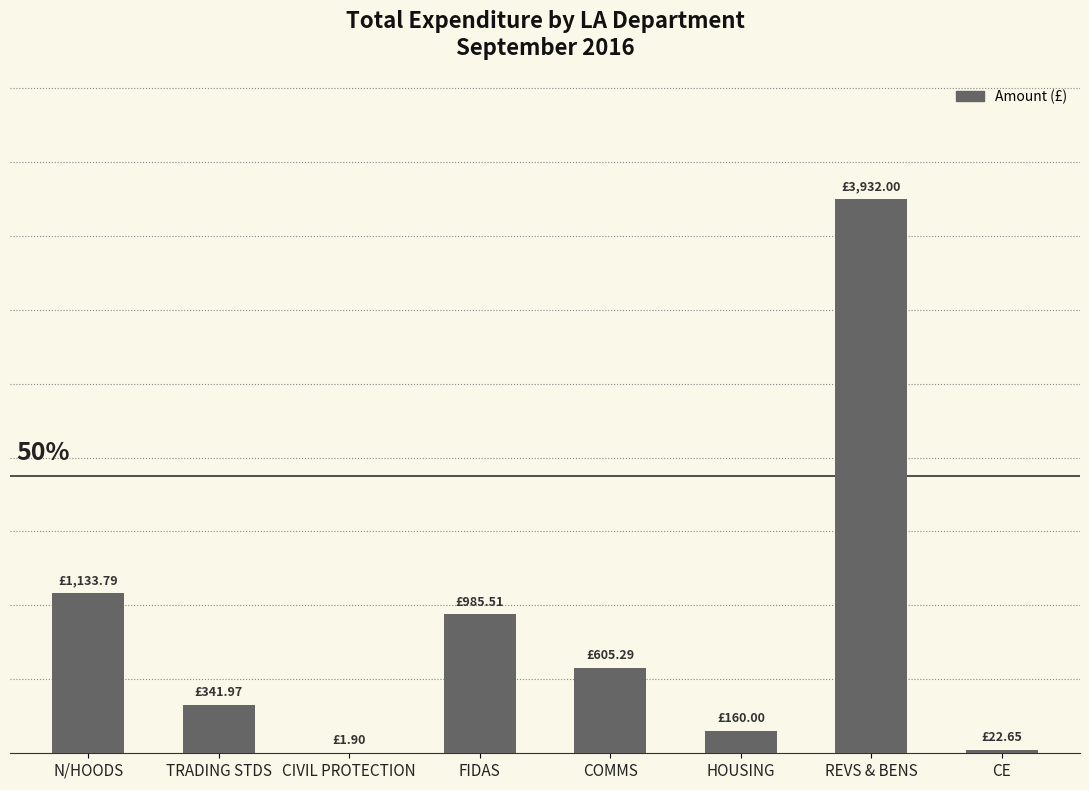

At which category does the chart reach its minimum across all series?

CIVIL PROTECTION